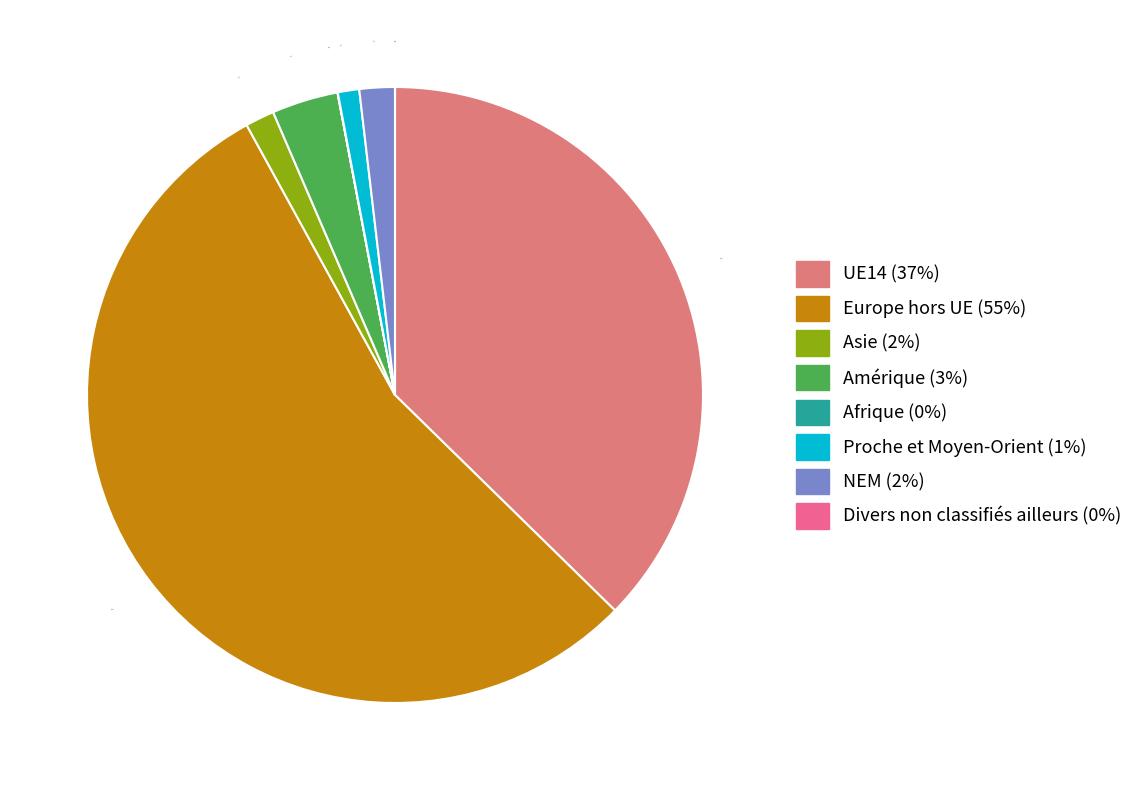

Which has a higher value, Afrique or Asie?

Asie